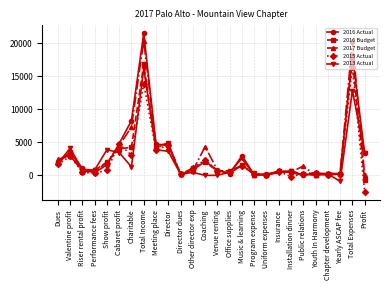

What is the difference between the second highest and second lowest values in the 2015 Actual series?

14087